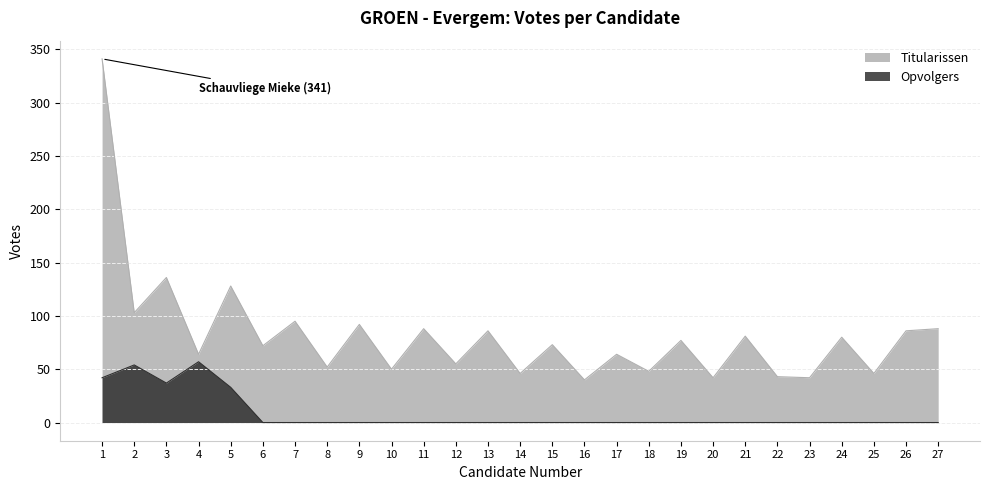

What is the difference between the second highest and second lowest values in the Opvolgers series?

54